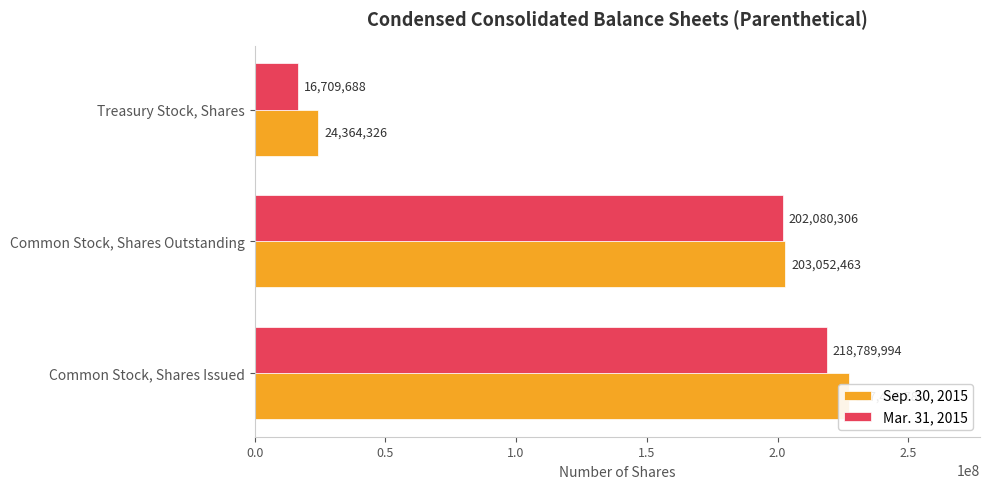

How many data points in Mar. 31, 2015 are above 202080306?

1